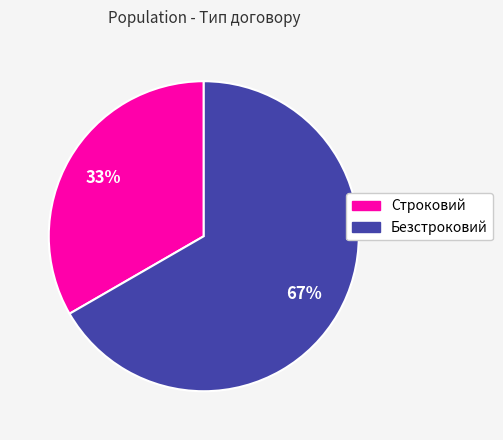

Does Строковий represent more than half of the total?

No